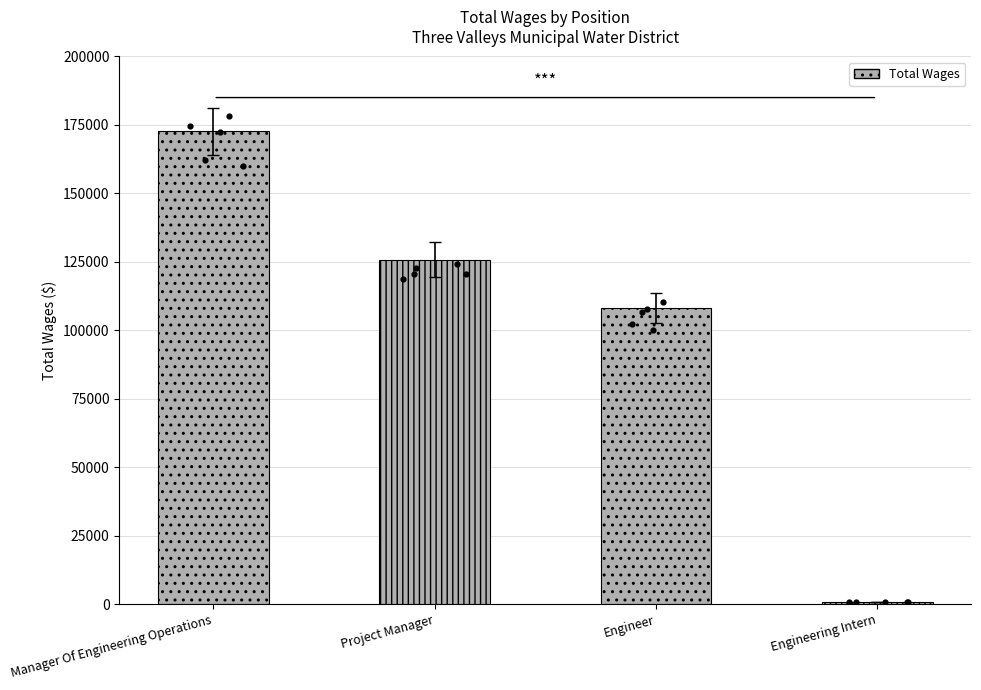

What is the change in value from Manager Of Engineering Operations to Engineer?

-64598